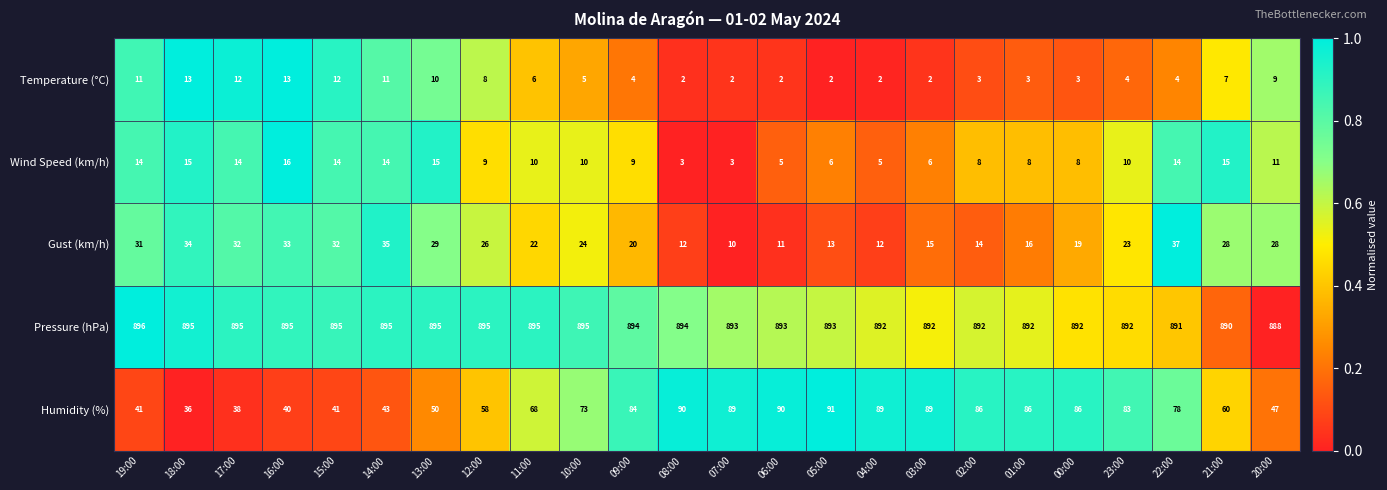

Which series has the largest total across all categories?

Pressure (hPa)